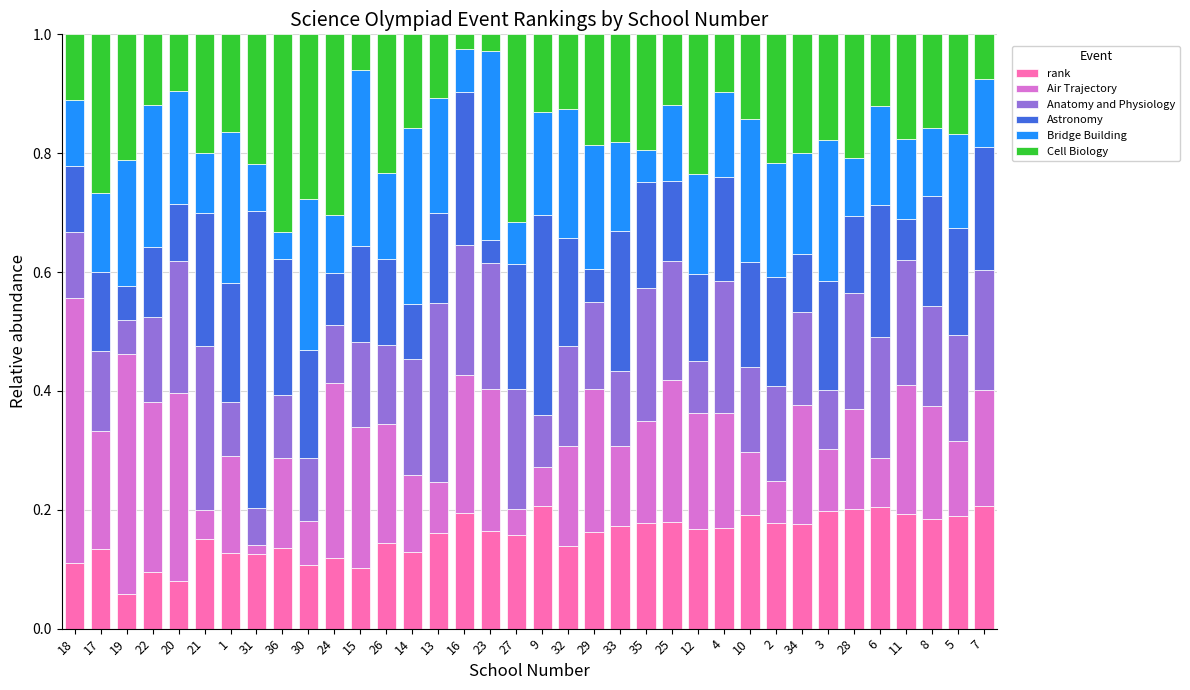

True or false: rank has a value of 0.1 at 24.

True